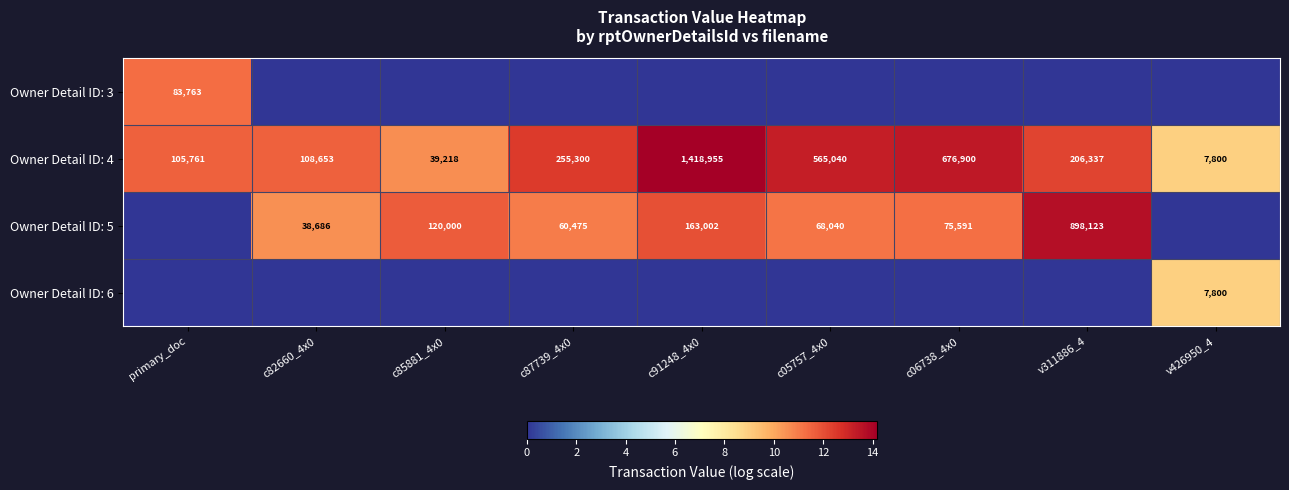

Is it true that Owner Detail ID: 4 equals 457760 at c06738_4x0?

False